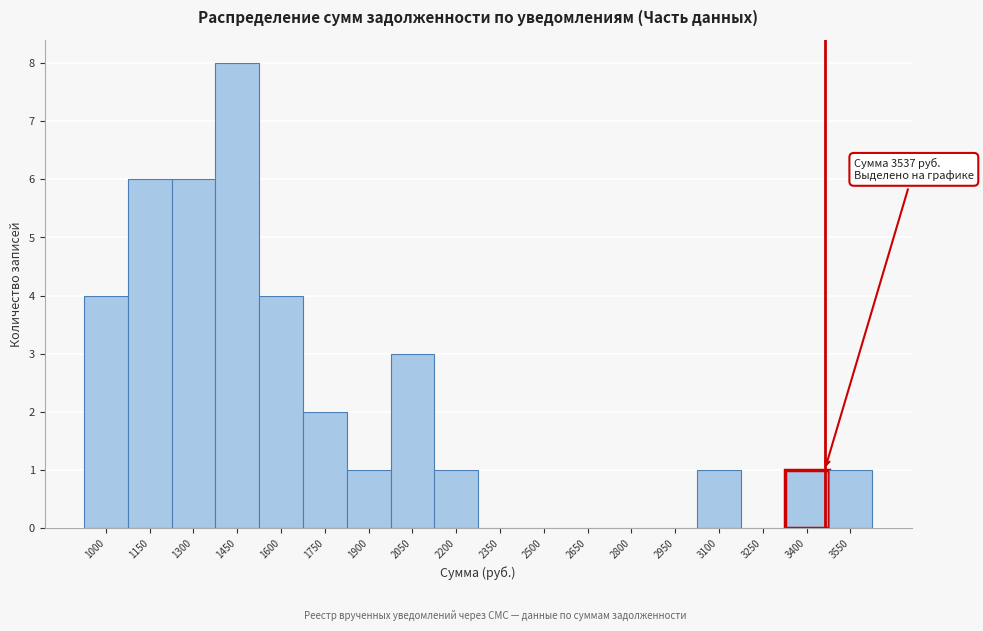

Reading right to left, transcribe all the data shown in this chart.

3550=1	3400=1	3250=0	3100=1	2950=0	2800=0	2650=0	2500=0	2350=0	2200=1	2050=3	1900=1	1750=2	1600=4	1450=8	1300=6	1150=6	1000=4